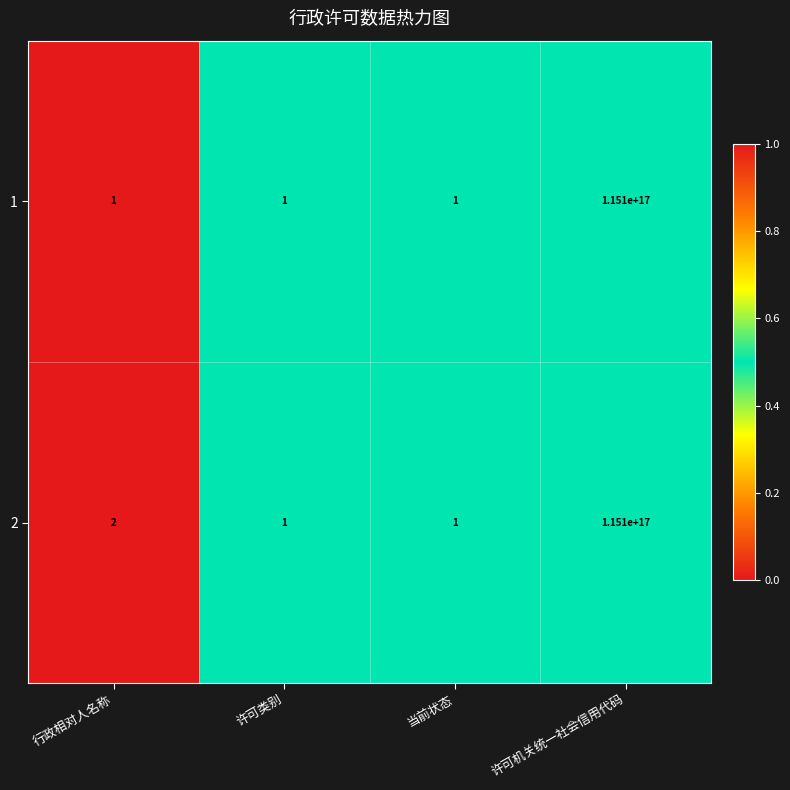

Which label corresponds to the largest value in the chart?

许可机关统一社会信用代码